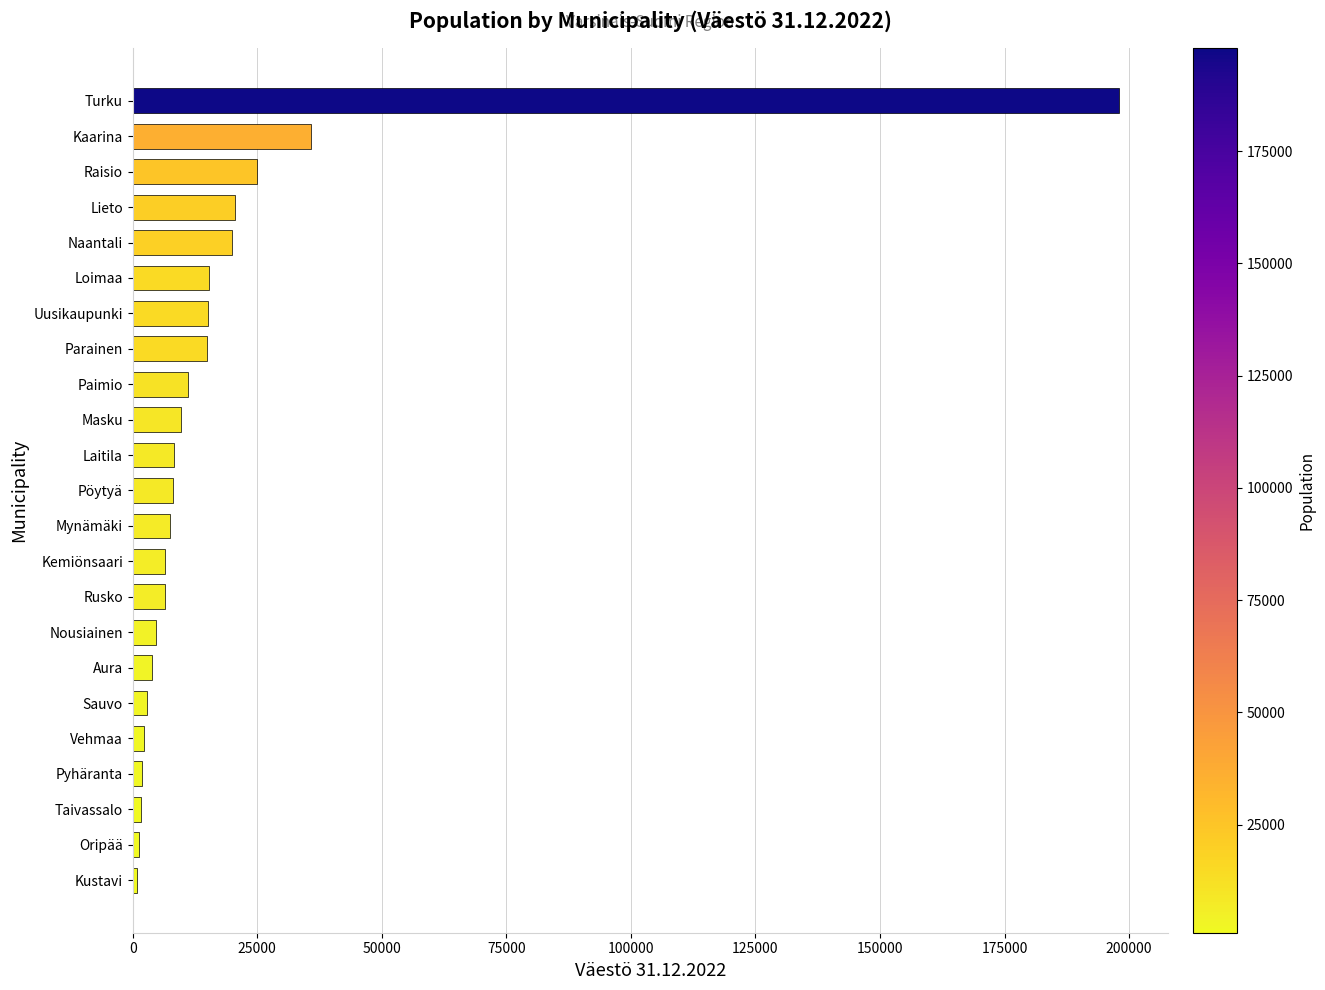

The chart shows a value of 6428 at Rusko. True or false?

True